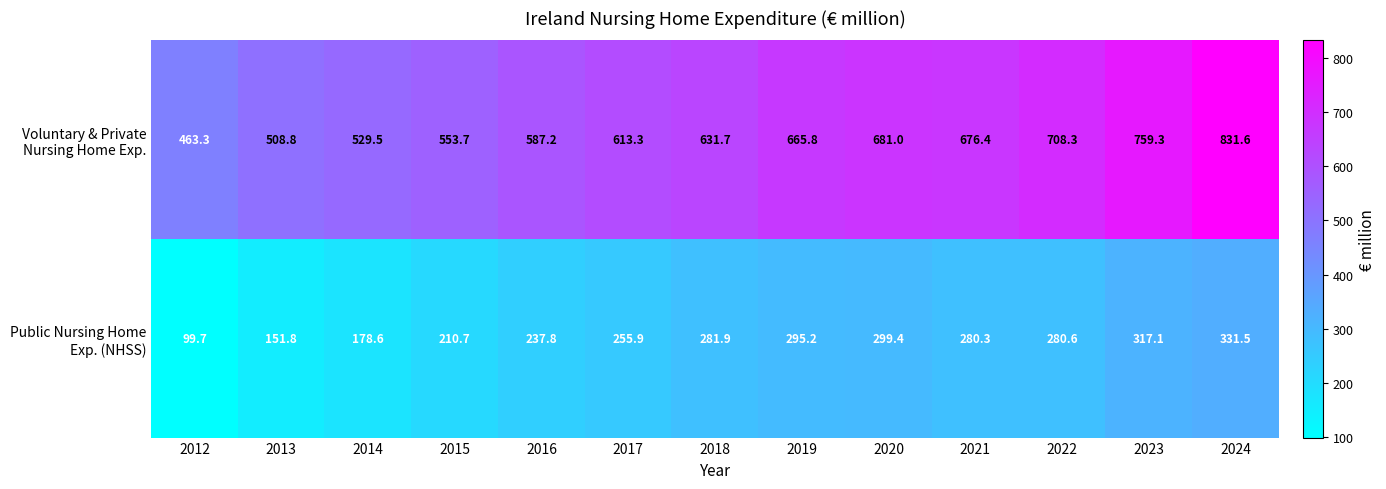

Count the number of data series in this chart.

2